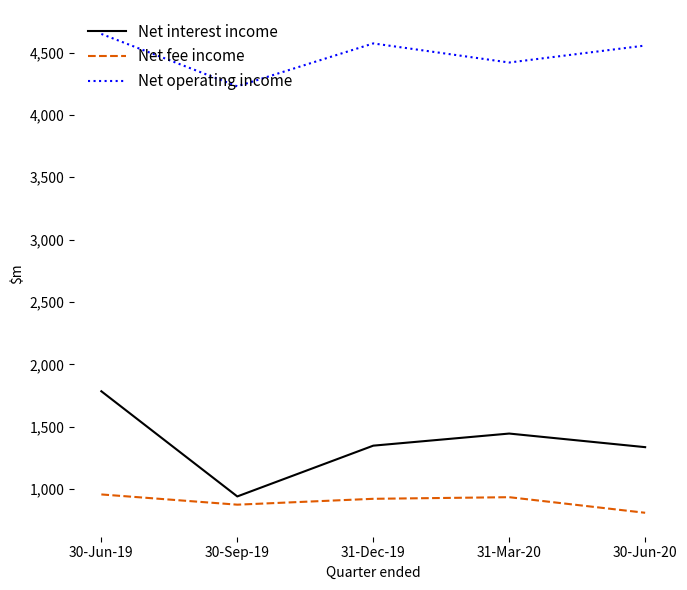

What are all the series names shown in the legend?

Net interest income, Net fee income, Net operating income